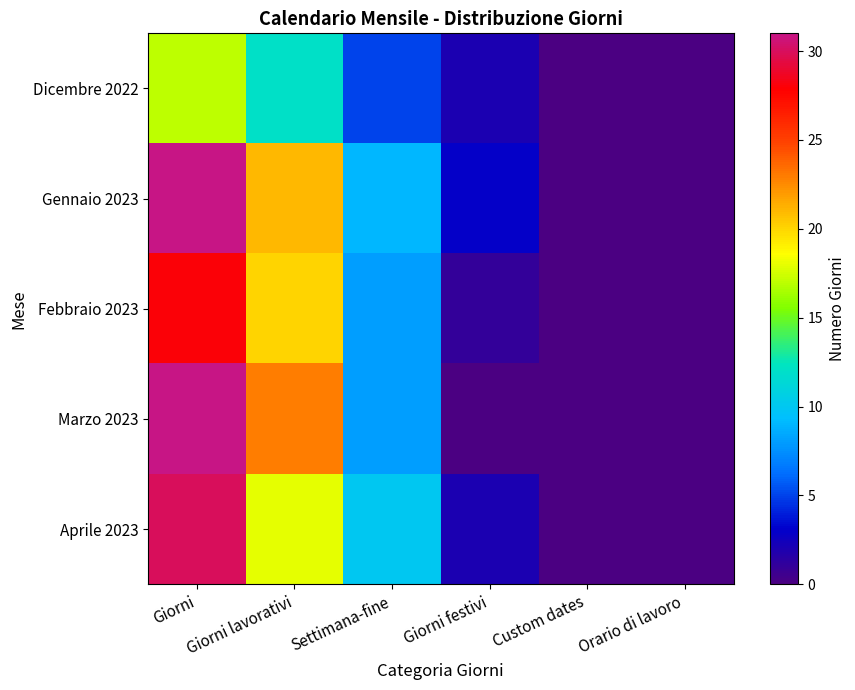

Which series has the largest total across all categories?

Gennaio 2023